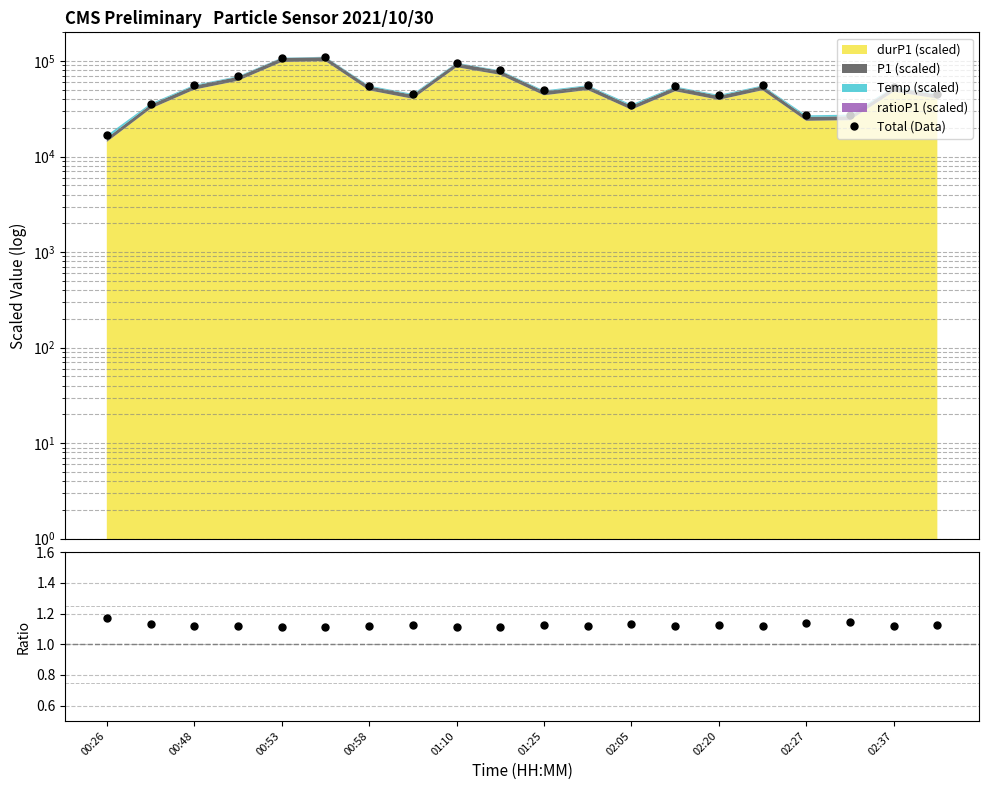

Reading right to left, transcribe all the data shown in this chart.

Total (Data): 45516.0	53635.7	27482.6	27045.7	55525.0	44264.6	54209.1	35085.1	55830.9	49274.3	80055.5	96009.6	45337.4	55312.1	110992.4	108587.0	69446.1	56299.1	35904.0	16686.8
Ratio: 1.1	1.1	1.1	1.1	1.1	1.1	1.1	1.1	1.1	1.1	1.1	1.1	1.1	1.1	1.1	1.1	1.1	1.1	1.1	1.2